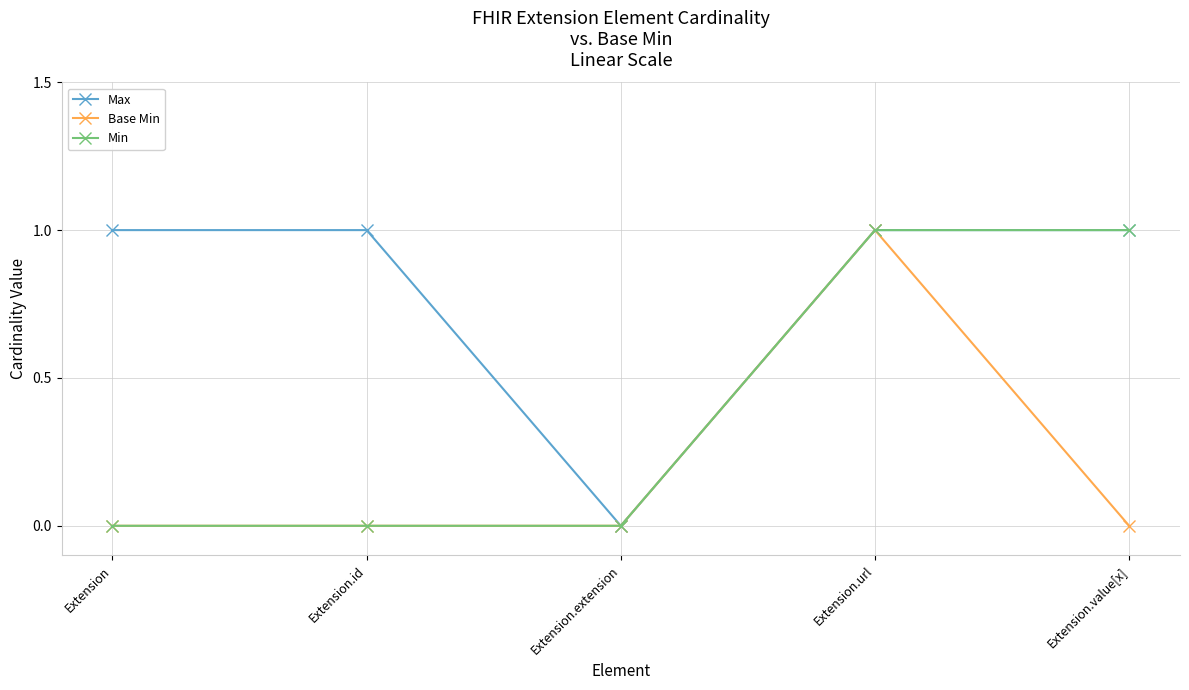

Rank the series by their average value, from highest to lowest.

Max, Min, Base Min